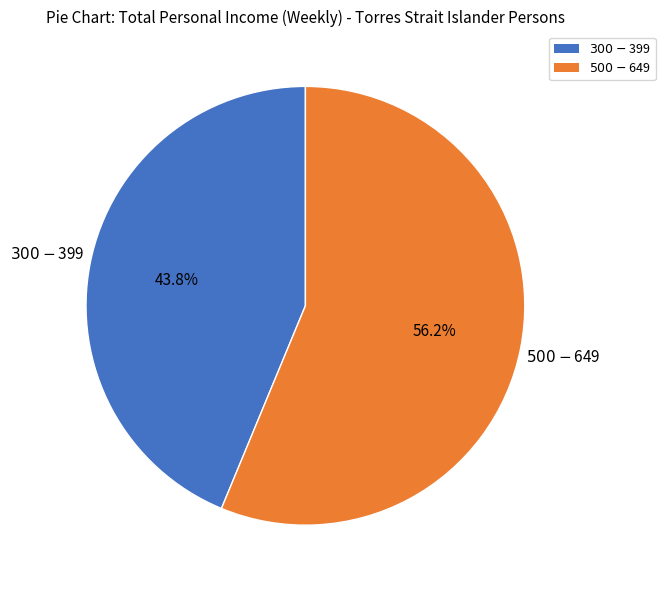

Approximately how many times larger is the value at $300-$399 compared to $500-$649?

0.8